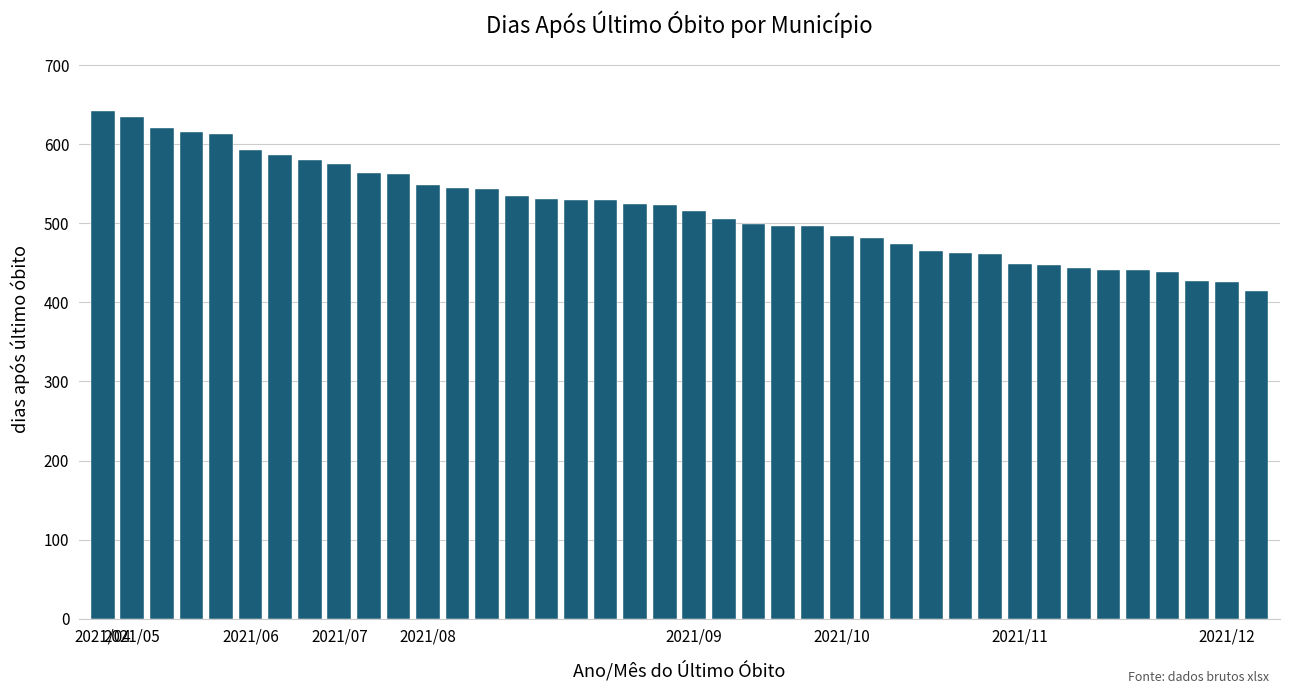

What is the value of the 37th bar from the left?

439